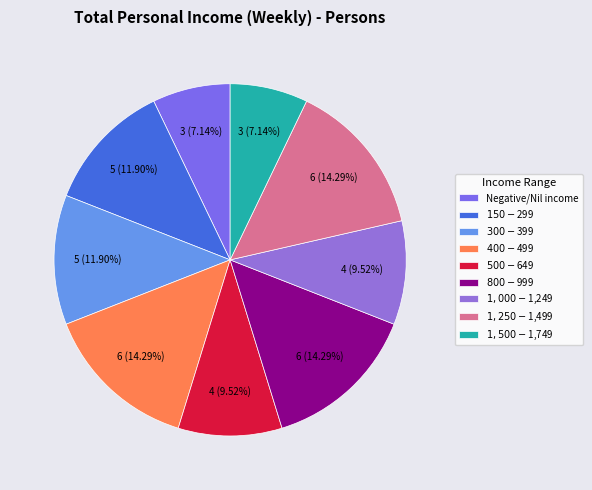

Is there a majority slice in this chart?

No